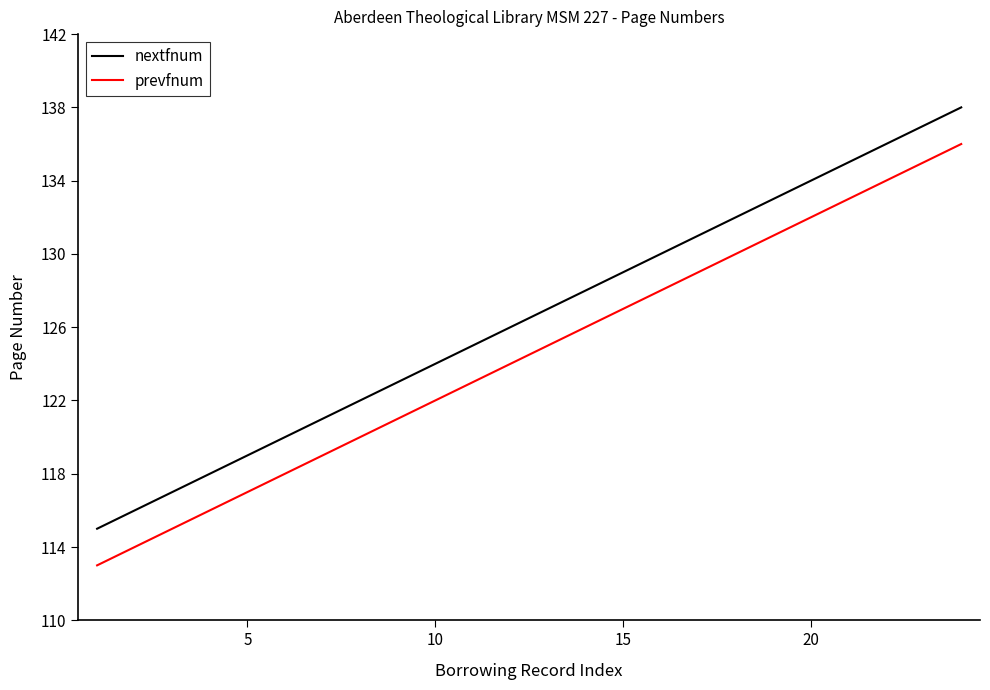

What is the difference between the maximum and minimum values in the nextfnum series?

23